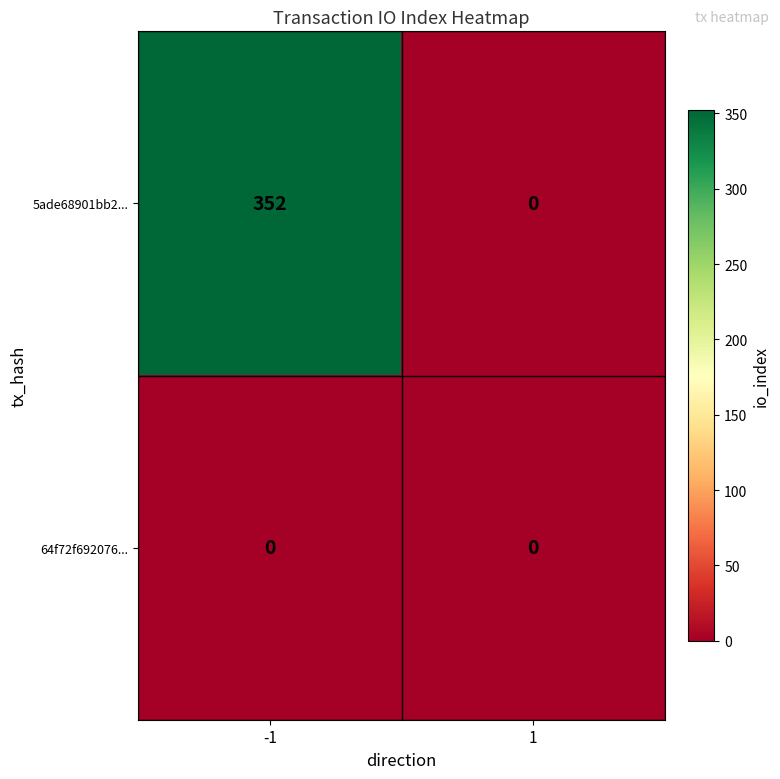

The 64f72f692076... series shows 0 at -1. True or false?

True